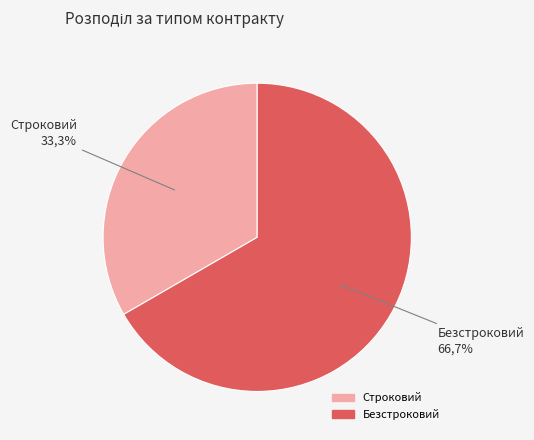

Which slice is the smallest?

Строковий